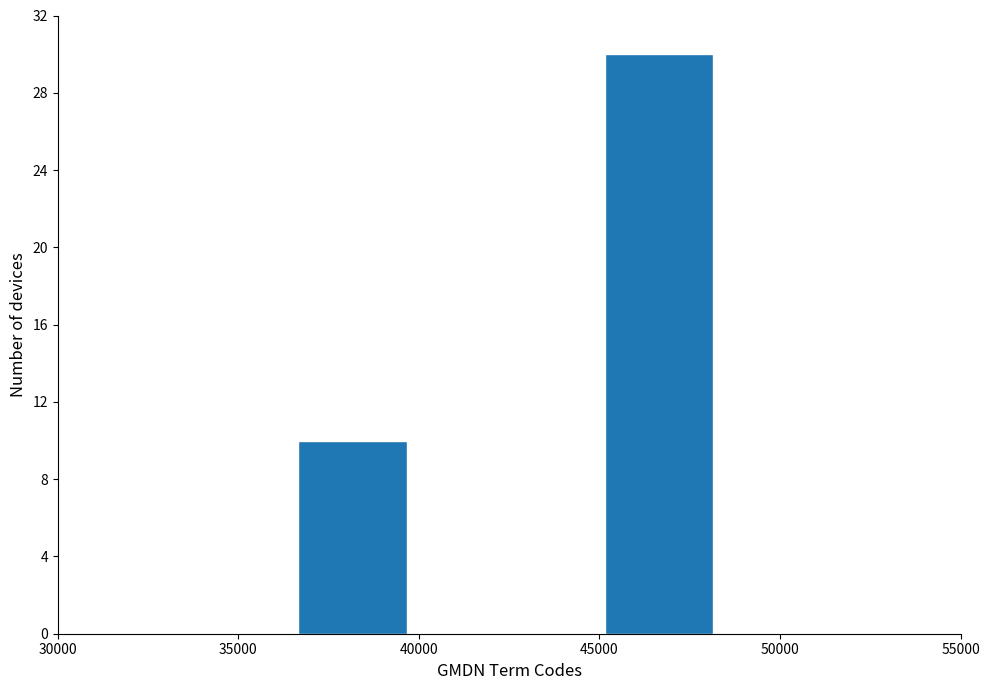

Reading left to right, list all the values displayed in this chart.

40000=10	45000=30